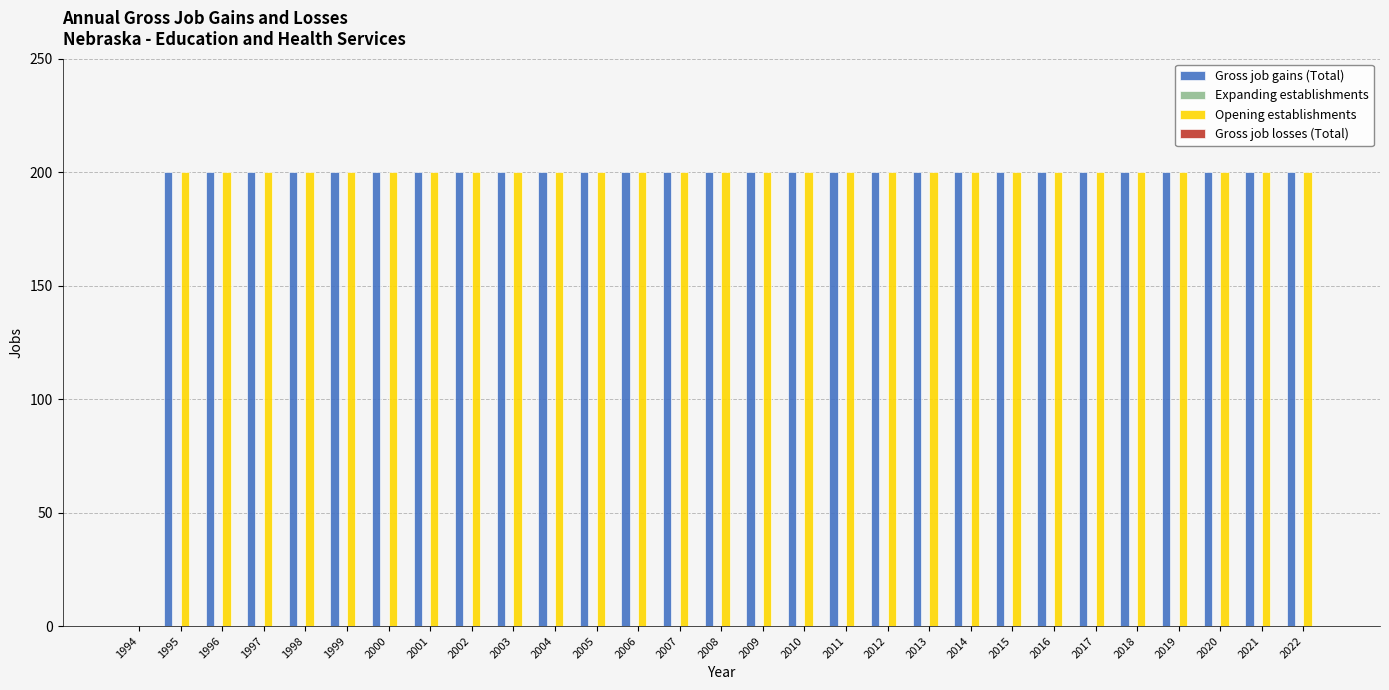

How many groups of bars are there?

29